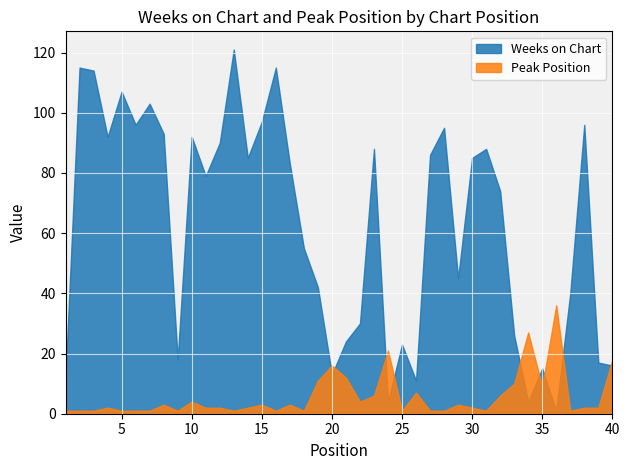

At how many categories does at least one series exceed 15?

37